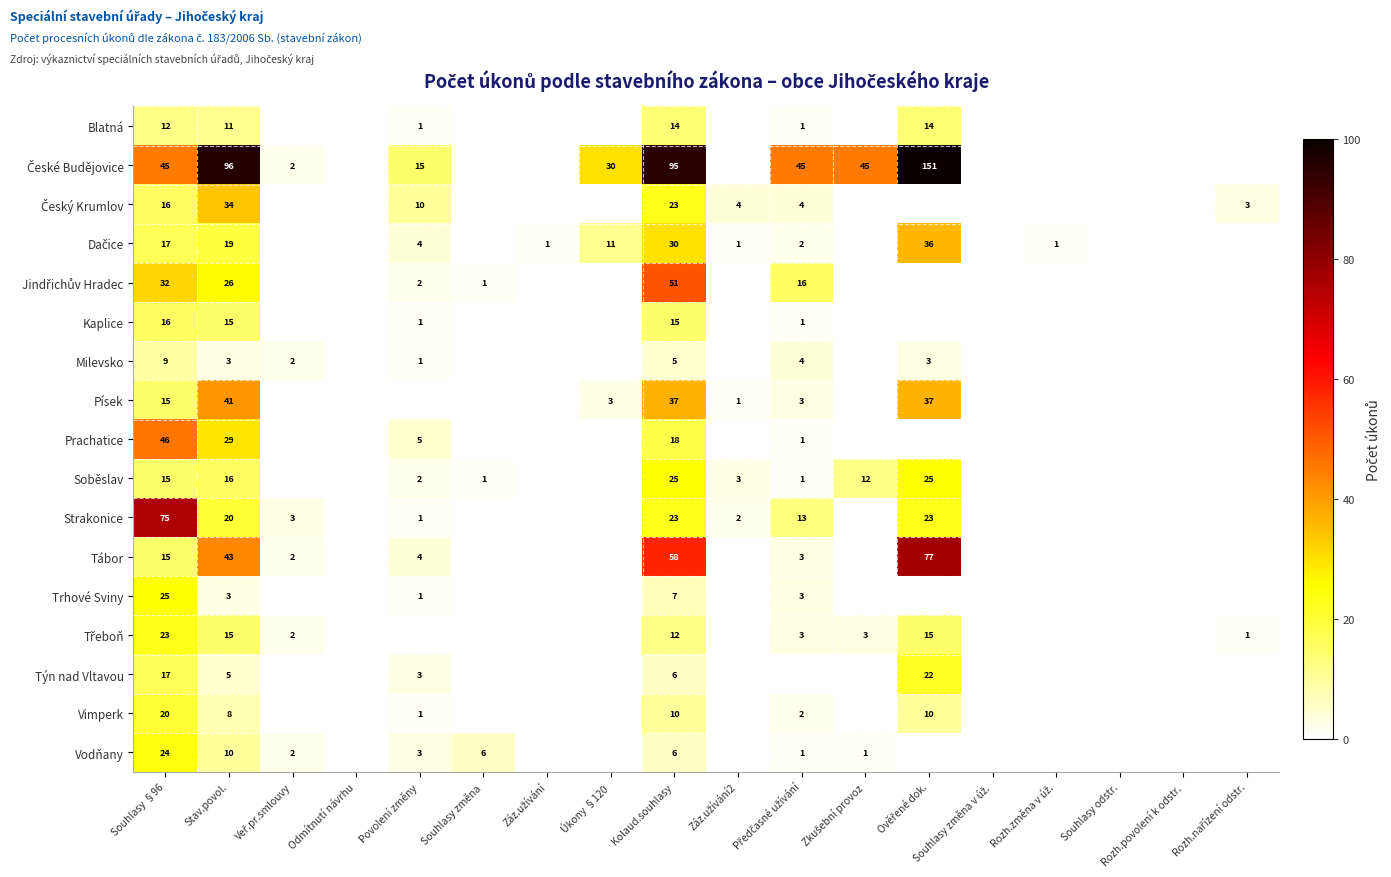

True or false: Soběslav has a value of 9 at Stav.povol..

False